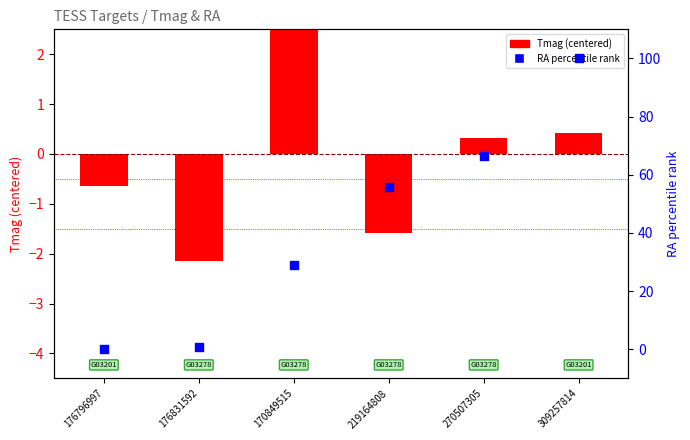

Which series reaches the maximum Y coordinate?

RA (percentile)